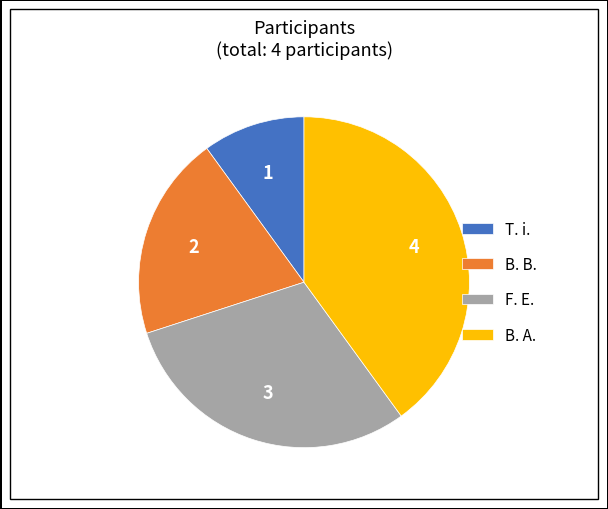

Rank the categories by value from lowest to highest.

T. i., B. B., F. E., B. A.